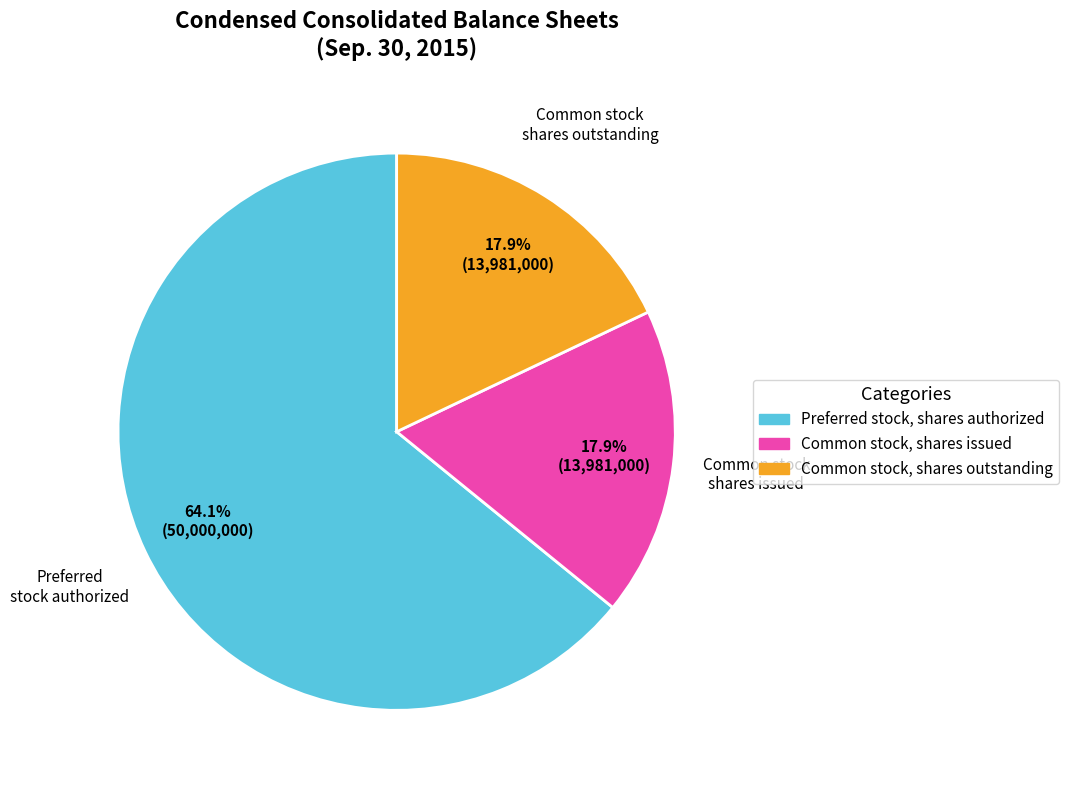

How many segments does this pie chart have?

3